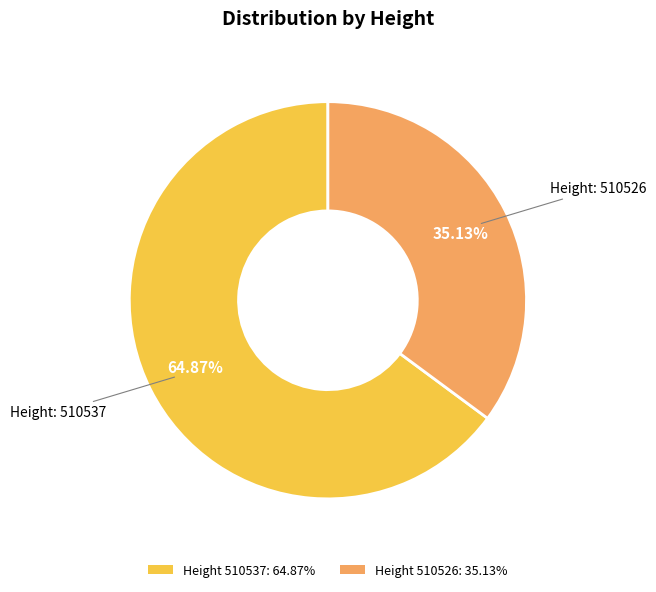

Is the sum of Height 510537: 64.87% and Height 510526: 35.13% greater than half?

Yes